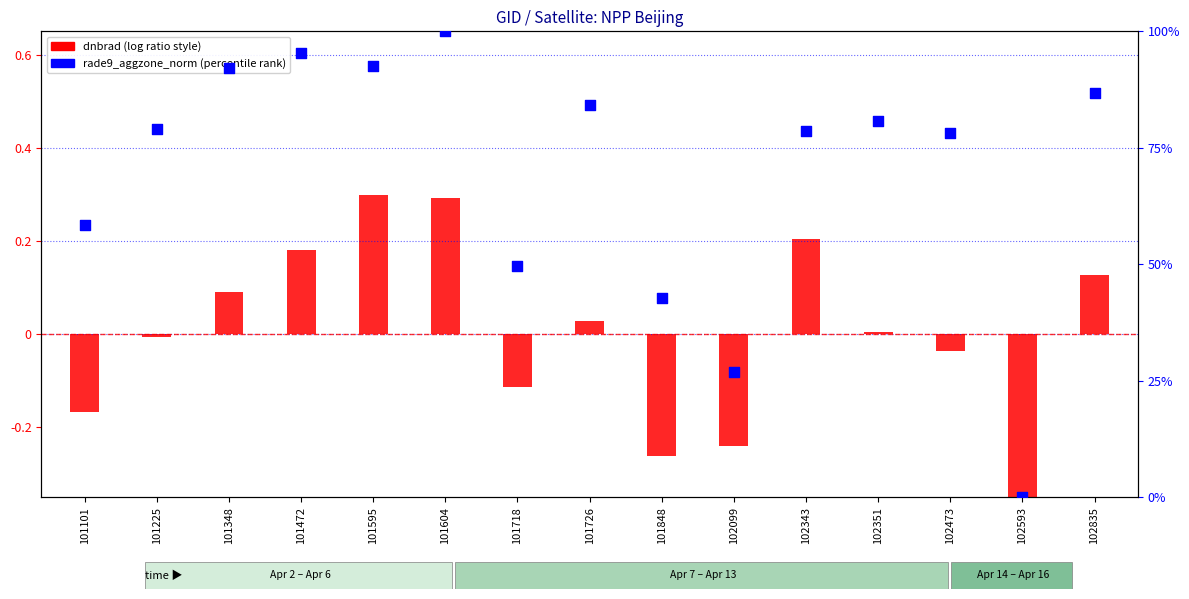

Which series has the largest total across all categories?

rade9_aggzone_norm (norm)